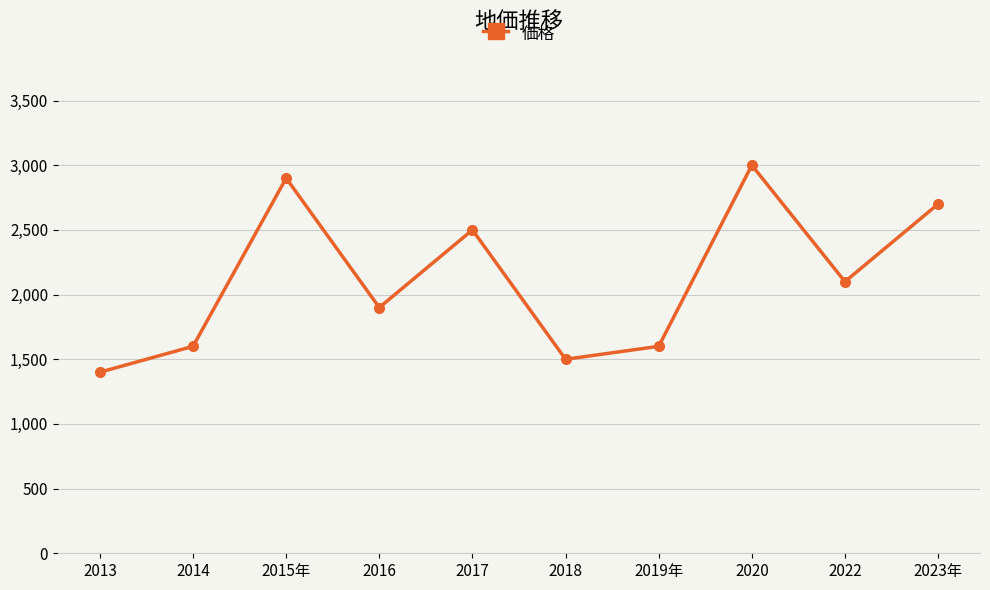

Reading left to right, list all the values displayed in this chart.

2013=1400	2014=1600	2015年=2900	2016=1900	2017=2500	2018=1500	2019年=1600	2020=3000	2022=2100	2023年=2700